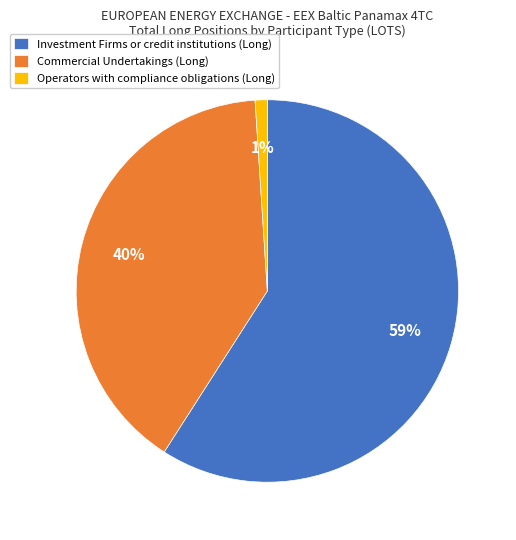

To the nearest percent, what portion does Investment Firms or credit institutions (Long) represent?

59%